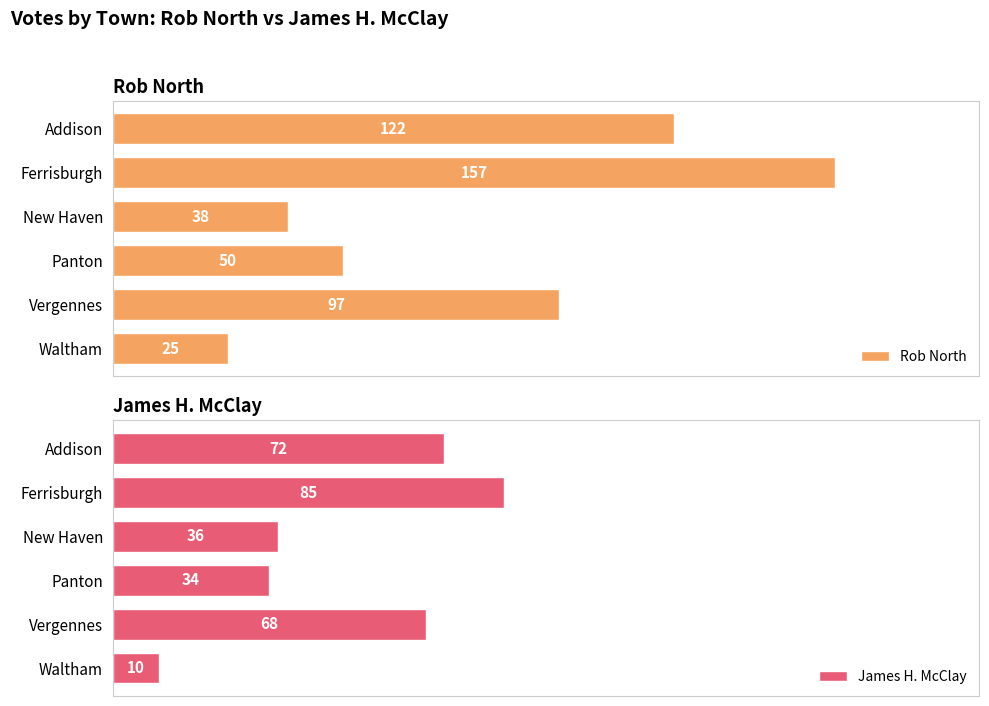

At which label does Rob North reach its peak?

Ferrisburgh